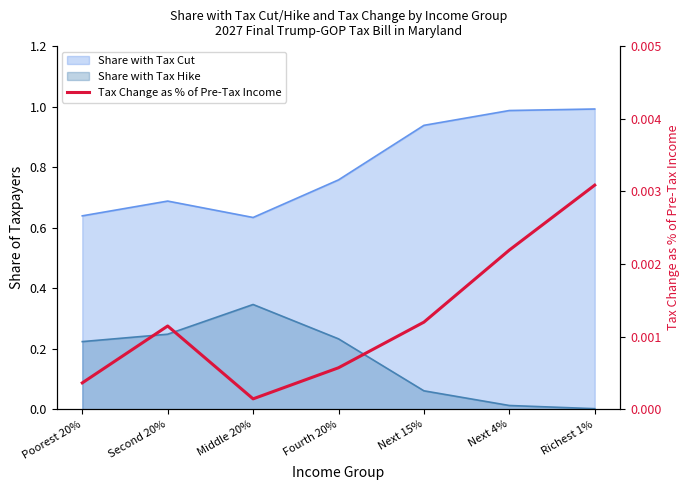

How many points are lower than both their immediate neighbors (excluding endpoints)?

1